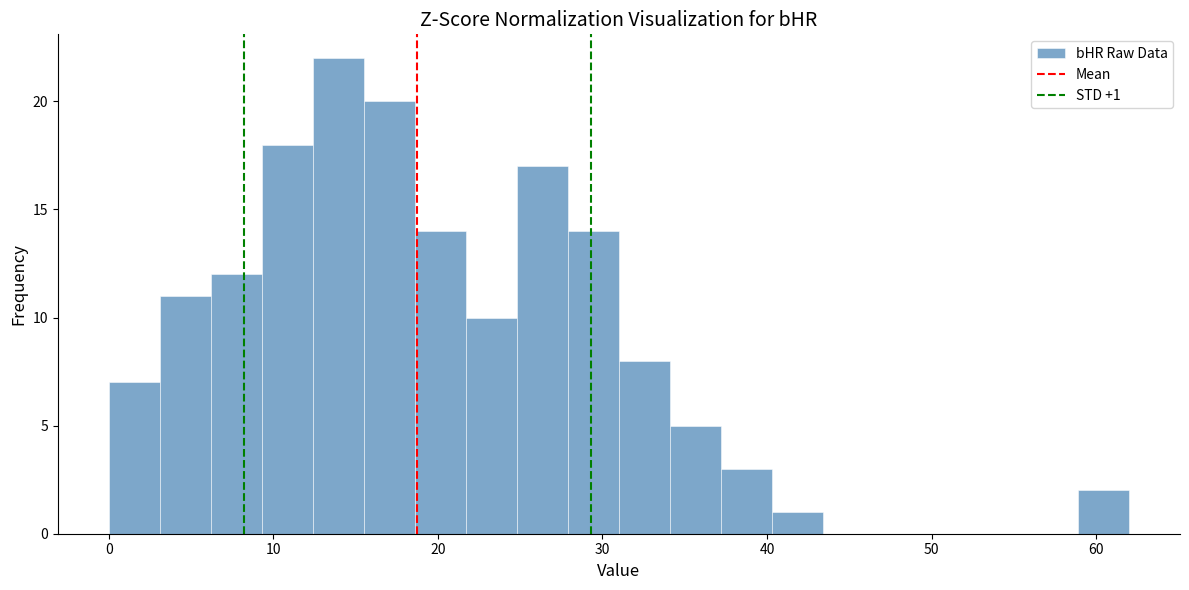

Read against the x-axis, roughly where is the centre of the tallest bar?

14